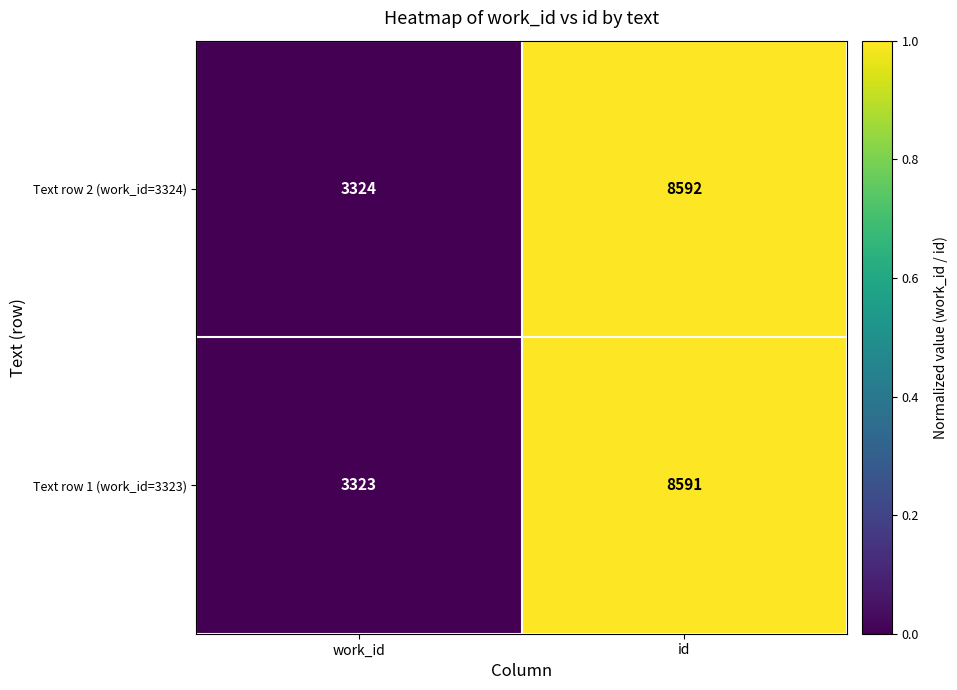

Reading left to right, list all the values displayed in this chart.

Text row 2 (work_id=3324): 3324	8592
Text row 1 (work_id=3323): 3323	8591